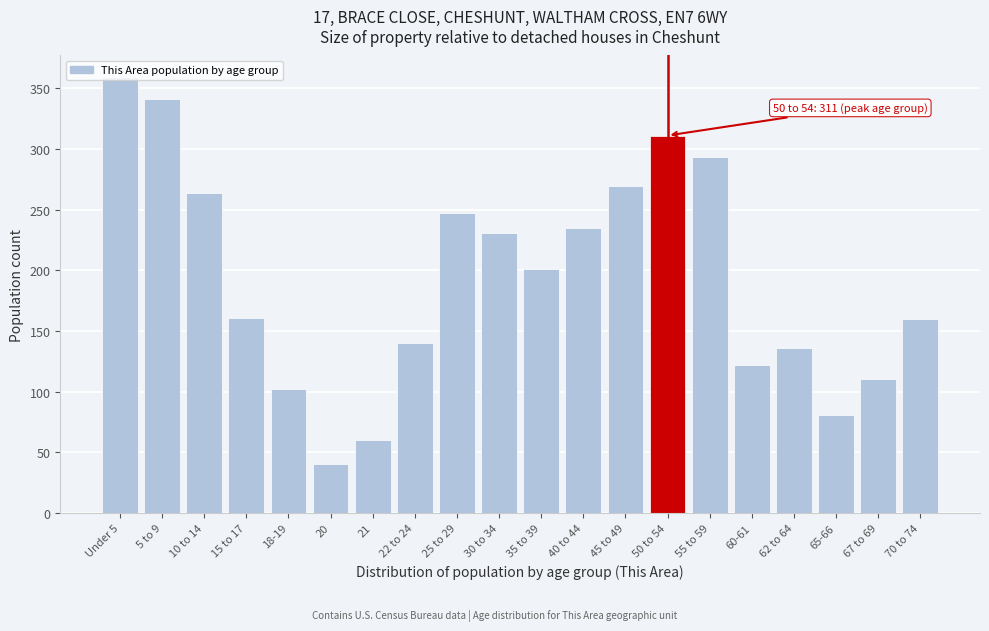

What is the sum of all values?

3863